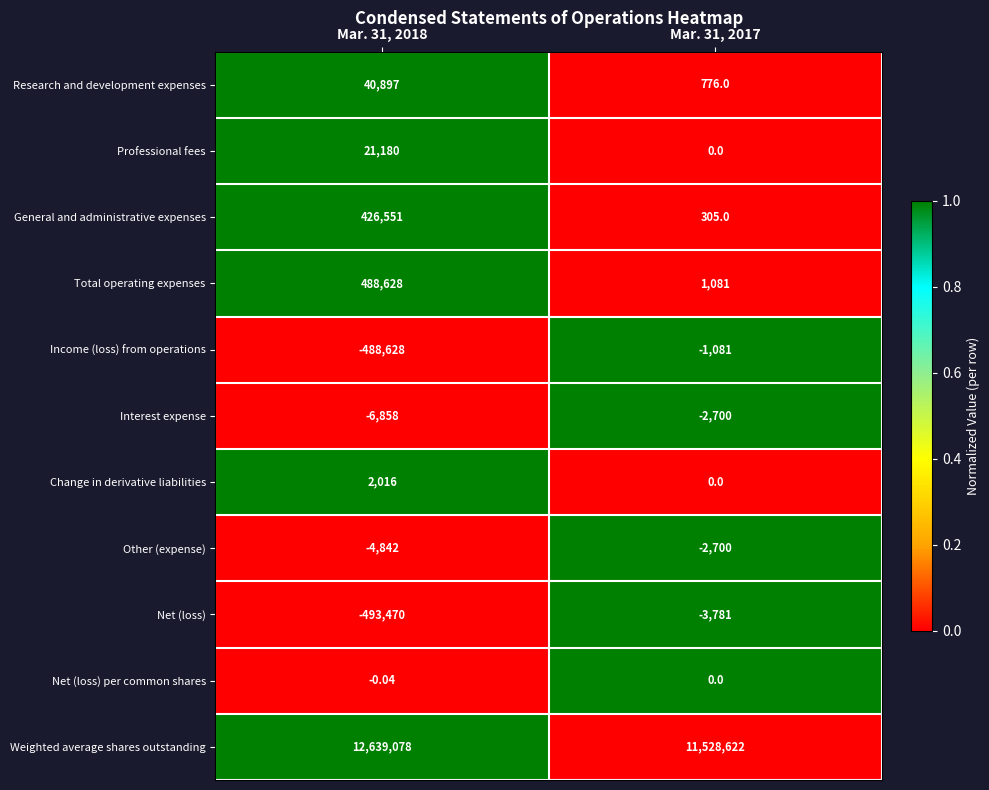

Between Mar. 31, 2018 and Mar. 31, 2017, which series saw the biggest shift?

Weighted average shares outstanding